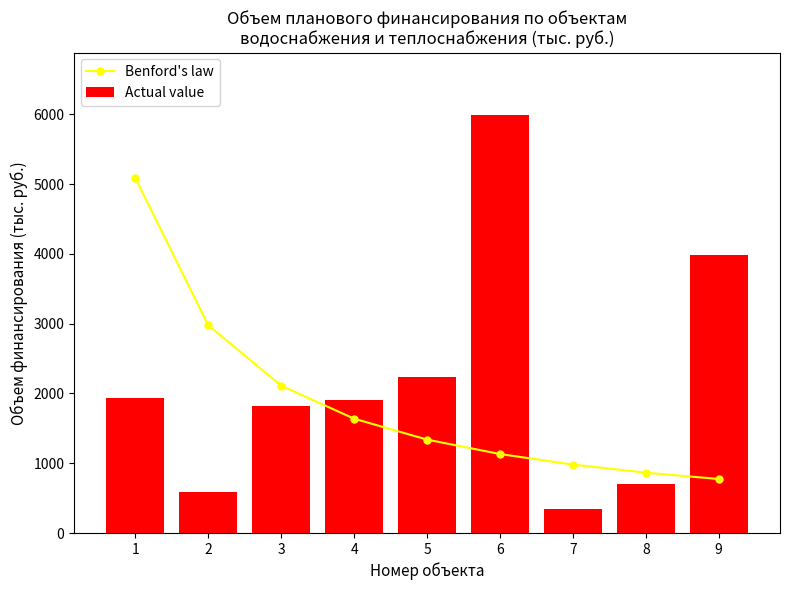

What is the value of the Benford's law bar at the 1st from the left?

5088.1